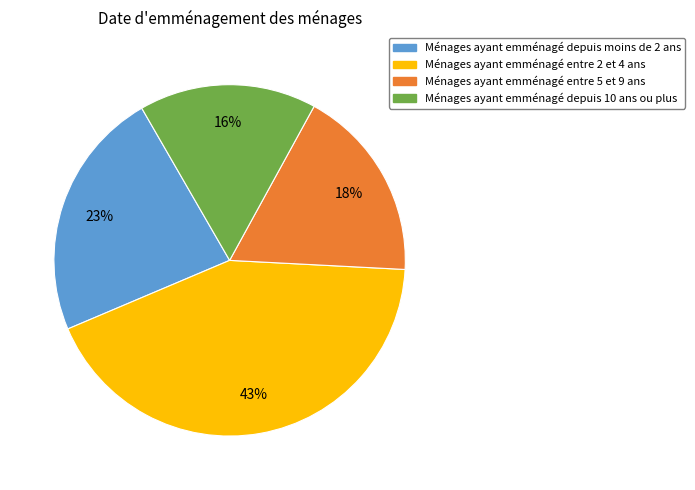

To the nearest percent, what is the average slice percentage?

25%